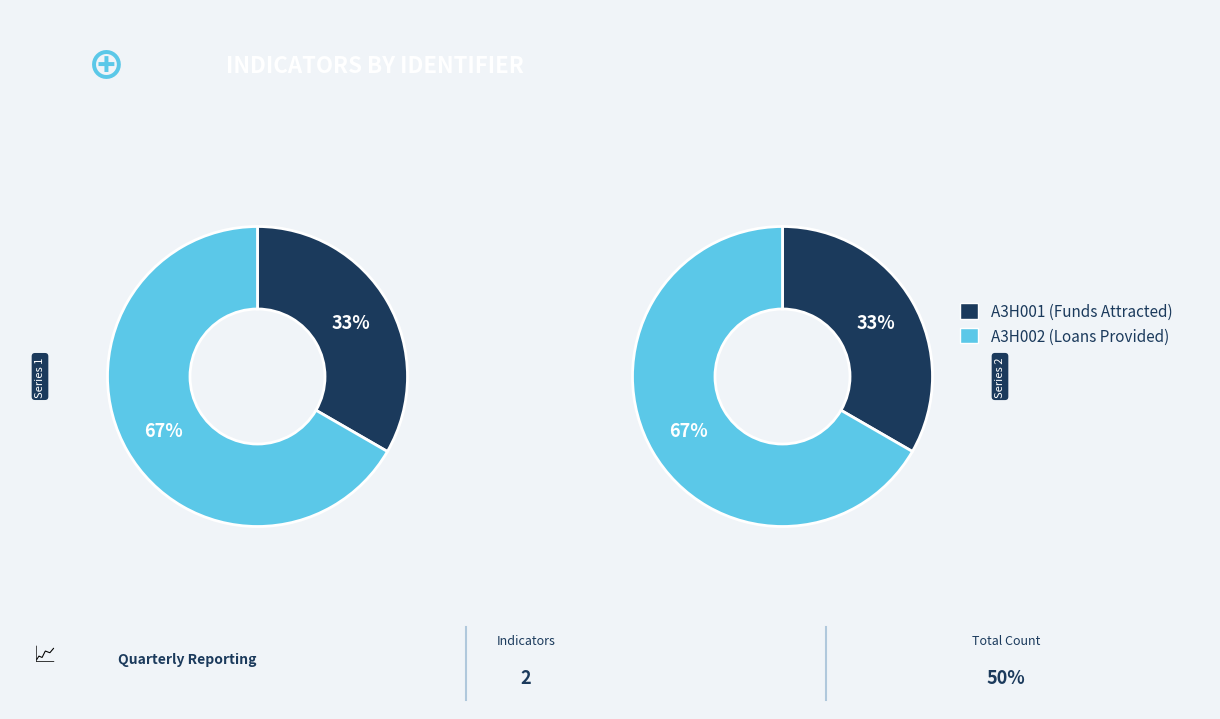

Which has a higher value, A3H001 or A3H002?

A3H002